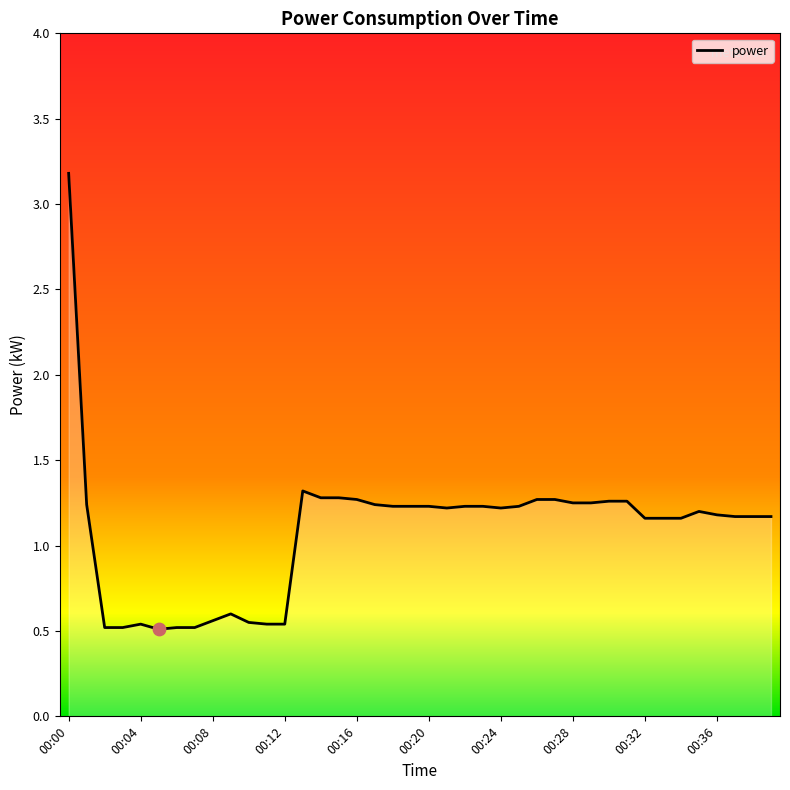

What is the maximum value shown in the chart?

3.2